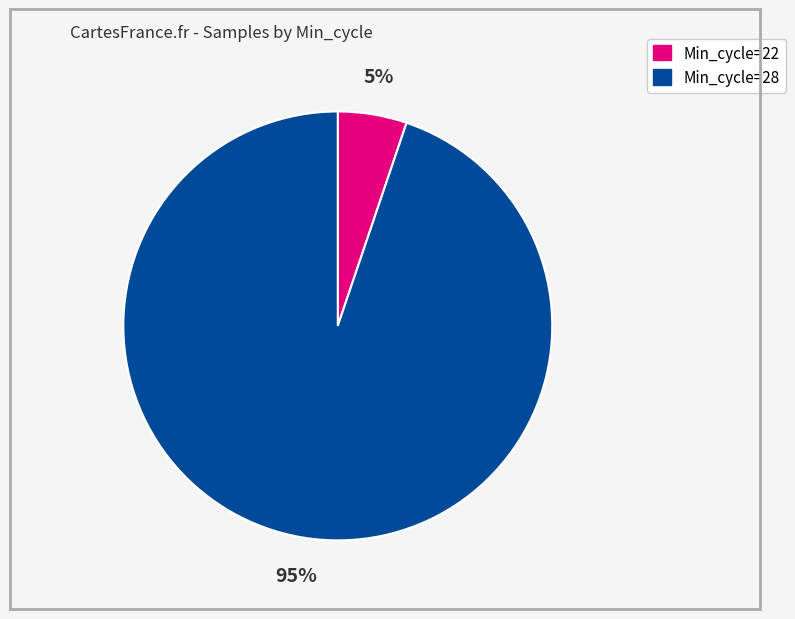

Is there any slice that represents more than half of the pie?

Yes